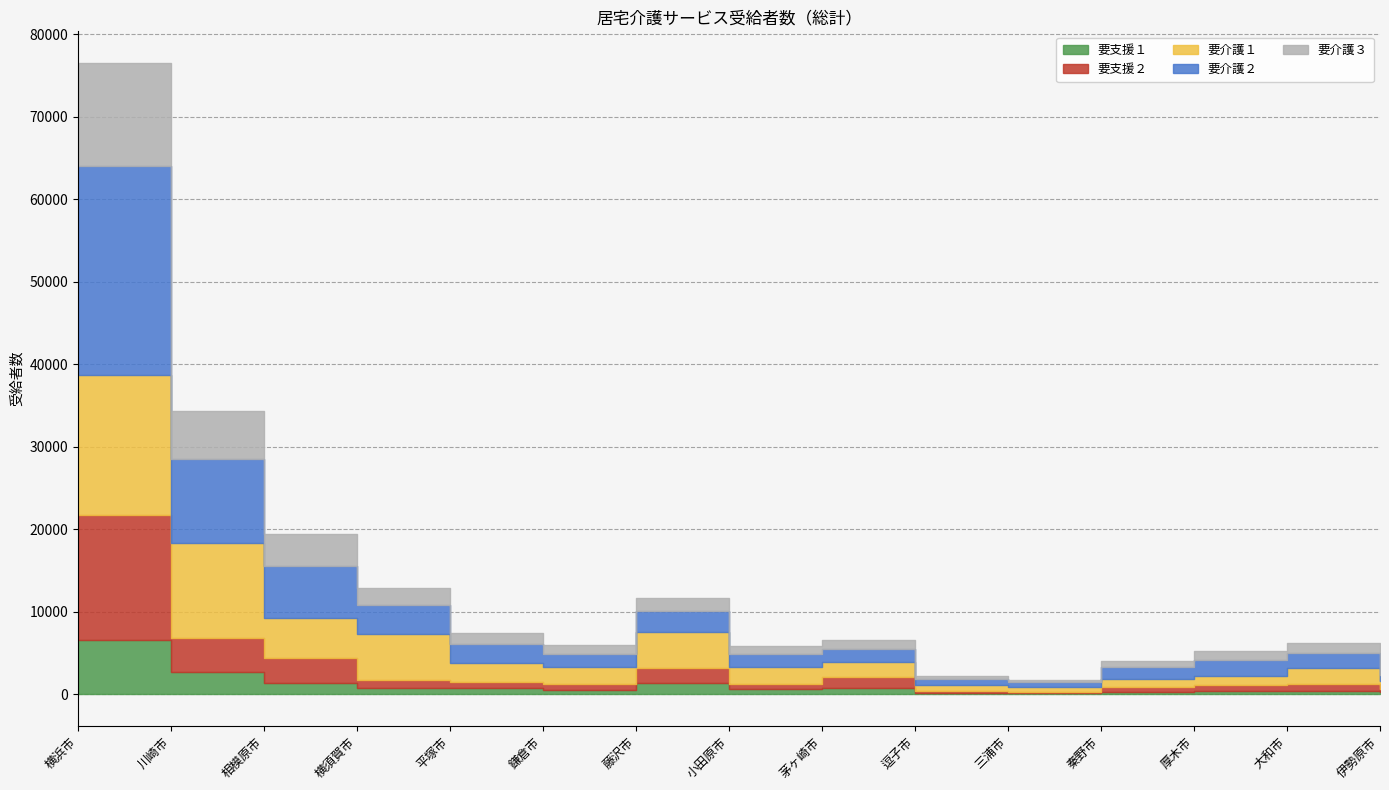

True or false: 要介護２ and 要介護１ intersect in this chart.

True